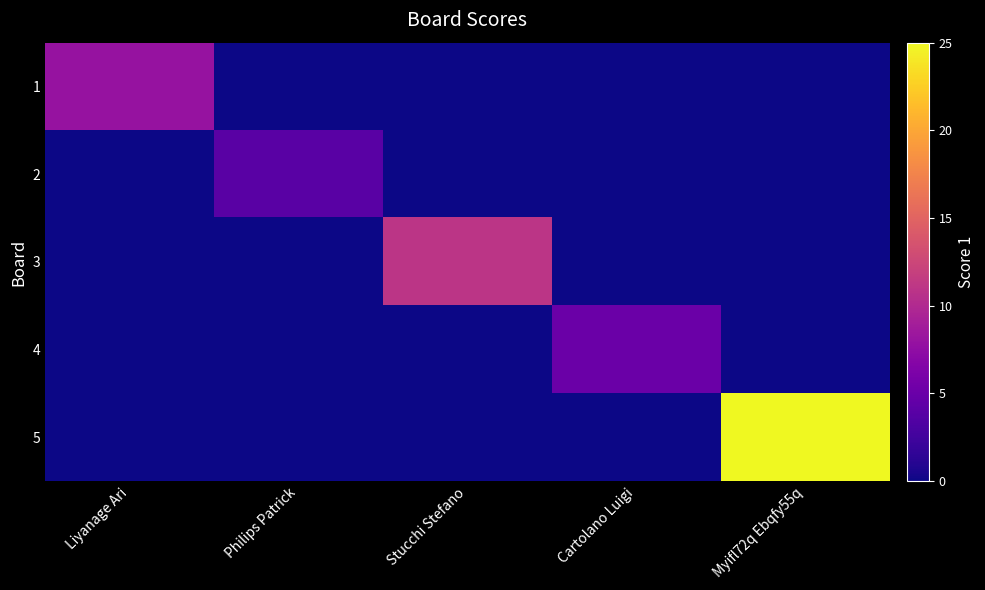

Reading left to right, extract all data points from this chart.

1: Liyanage Ari=8	Philips Patrick=0	Stucchi Stefano=0	Cartolano Luigi=0	Myifl72q Ebqfy55q=0
2: Liyanage Ari=0	Philips Patrick=4	Stucchi Stefano=0	Cartolano Luigi=0	Myifl72q Ebqfy55q=0
3: Liyanage Ari=0	Philips Patrick=0	Stucchi Stefano=11	Cartolano Luigi=0	Myifl72q Ebqfy55q=0
4: Liyanage Ari=0	Philips Patrick=0	Stucchi Stefano=0	Cartolano Luigi=5	Myifl72q Ebqfy55q=0
5: Liyanage Ari=0	Philips Patrick=0	Stucchi Stefano=0	Cartolano Luigi=0	Myifl72q Ebqfy55q=25